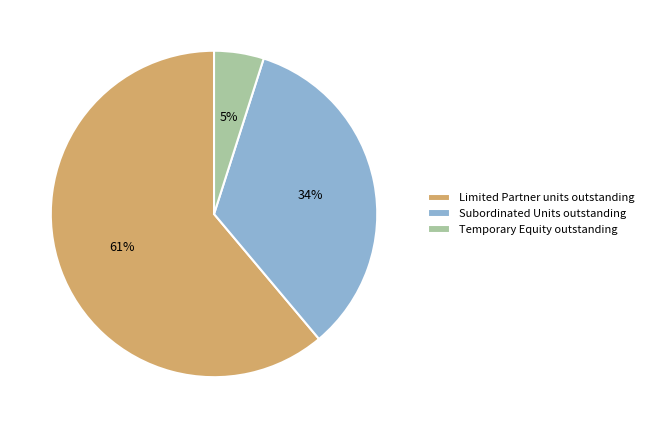

Which has a higher value, Temporary Equity outstanding or Limited Partner units outstanding?

Limited Partner units outstanding